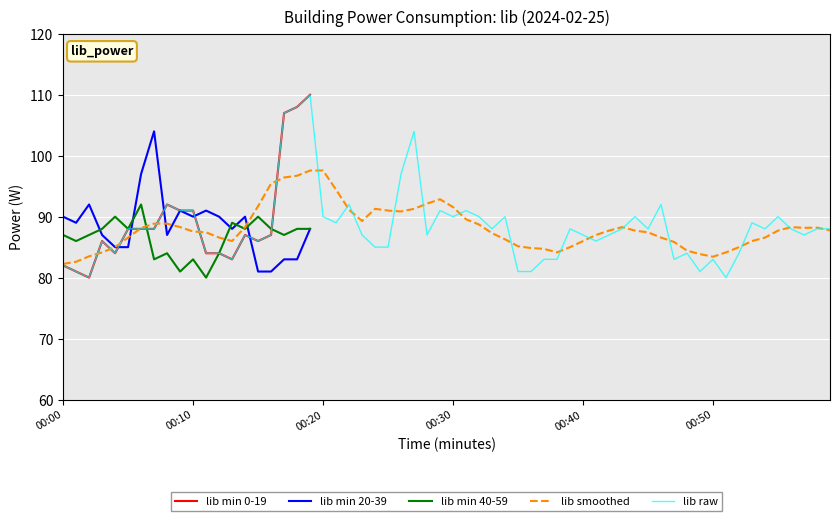

What is the minimum value for lib min 20-39?

81